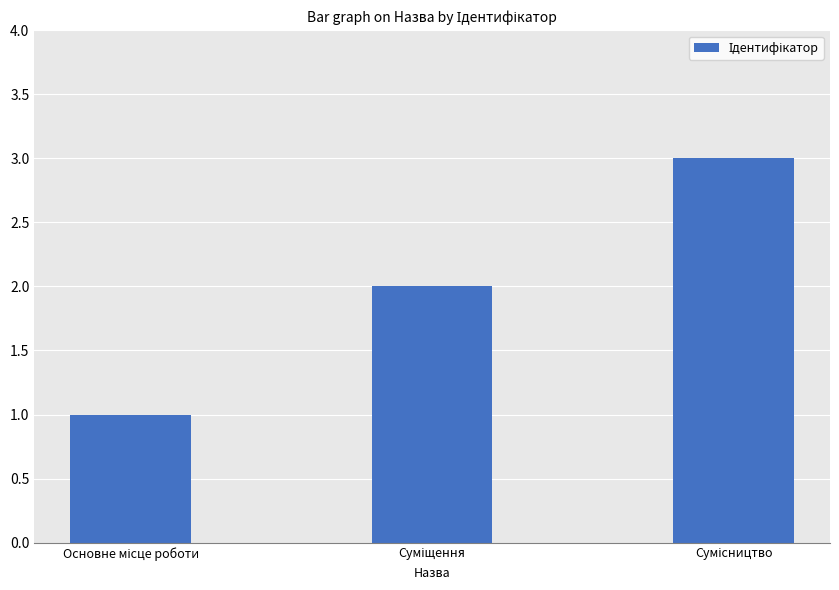

What is the sum of all values?

6